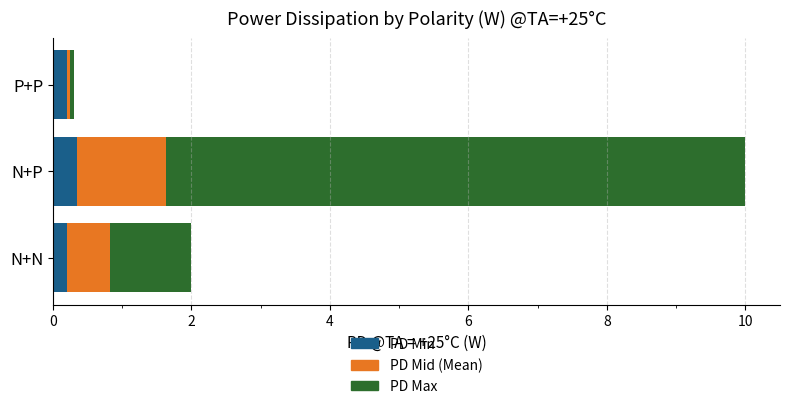

At which category is the sum across all series the highest?

N+P